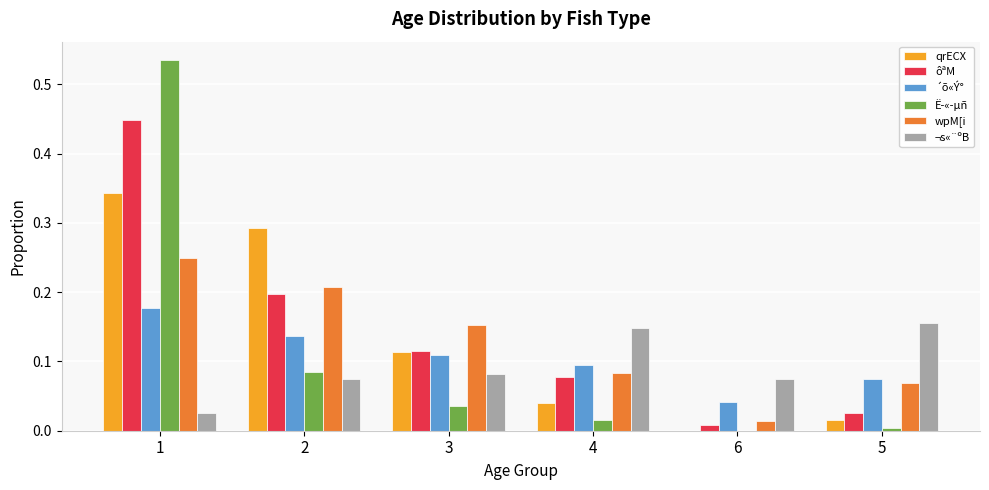

What is the sum of all ôªM values?

0.9